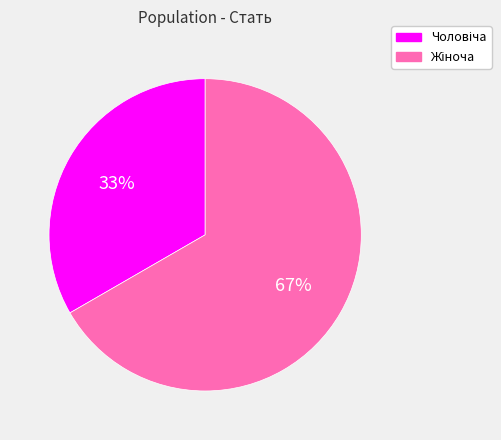

How many slices are in this pie chart?

2